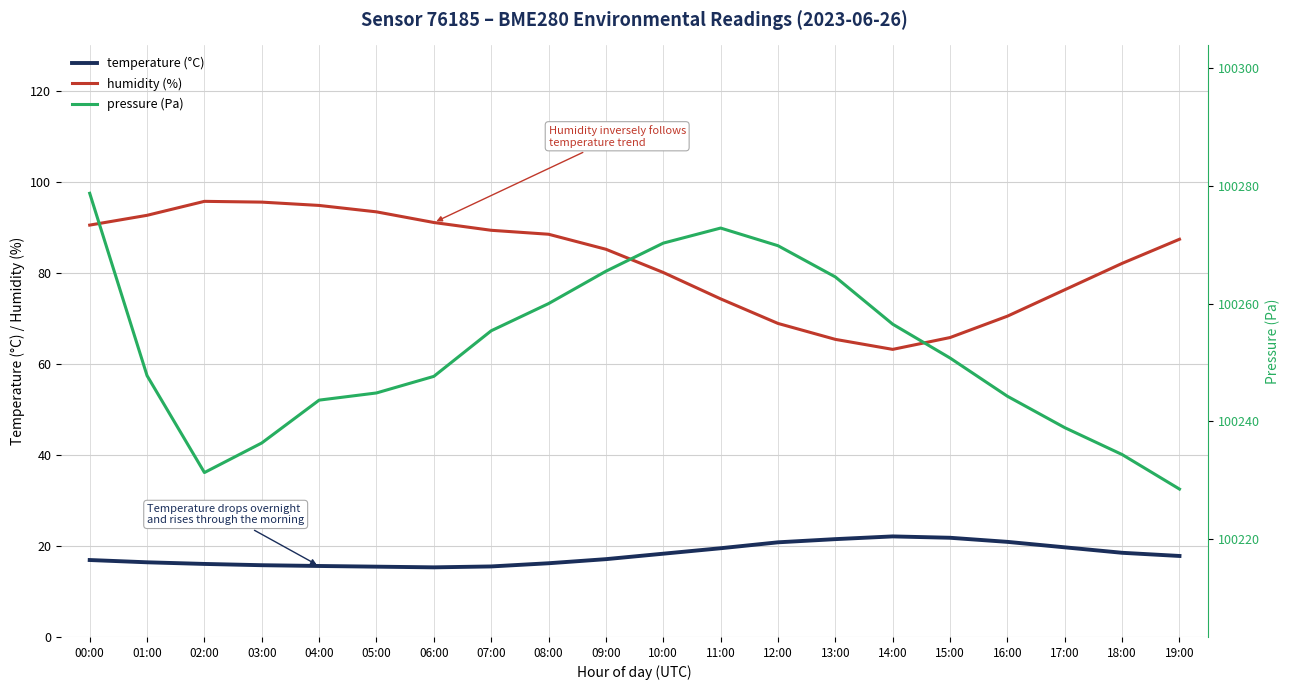

What is the minimum value for temperature?

15.3